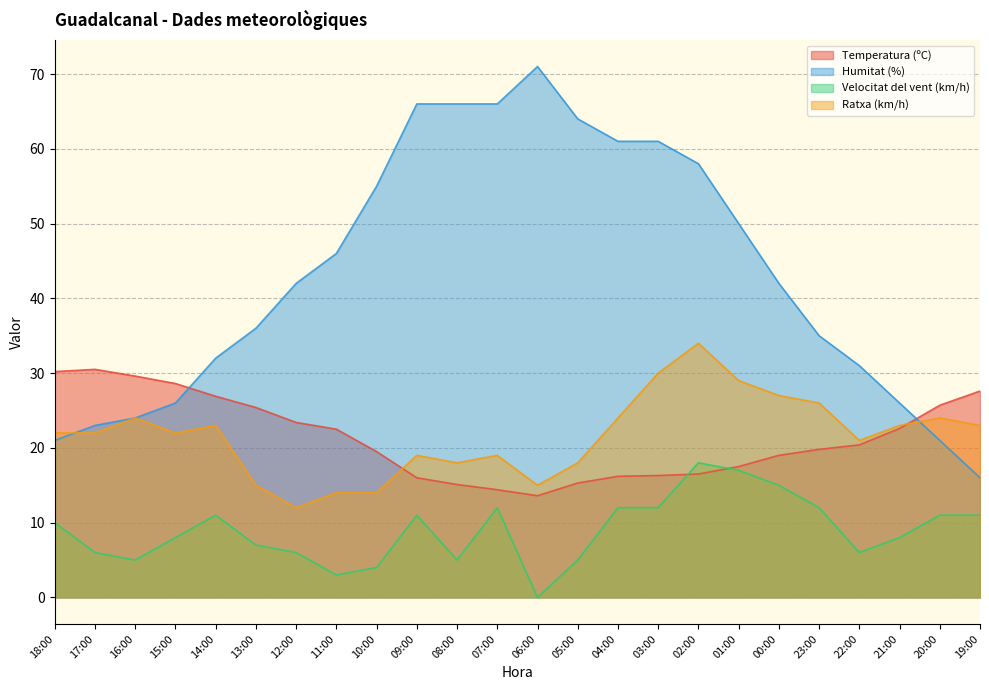

True or false: Humitat (%) has more than 0 points higher than both neighbors.

True